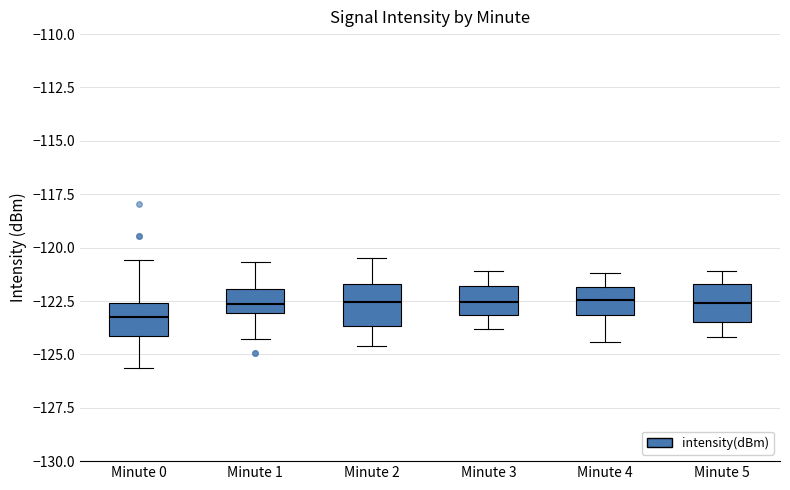

Reading left to right, read every box against the y-axis: the position of its median line, the range the box covers, and the ends of its whiskers. The values are not printed on the chart, so give them approximately, as read against the axis.

Minute 0: median -123.5, box -124.0 to -122.5, whiskers -125.5 to -120.5
Minute 1: median -122.5, box -123.0 to -122.0, whiskers -124.5 to -120.5
Minute 2: median -122.5, box -123.5 to -121.5, whiskers -124.5 to -120.5
Minute 3: median -122.5, box -123.0 to -122.0, whiskers -124.0 to -121.0
Minute 4: median -122.5, box -123.0 to -122.0, whiskers -124.5 to -121.0
Minute 5: median -122.5, box -123.5 to -121.5, whiskers -124.0 to -121.0